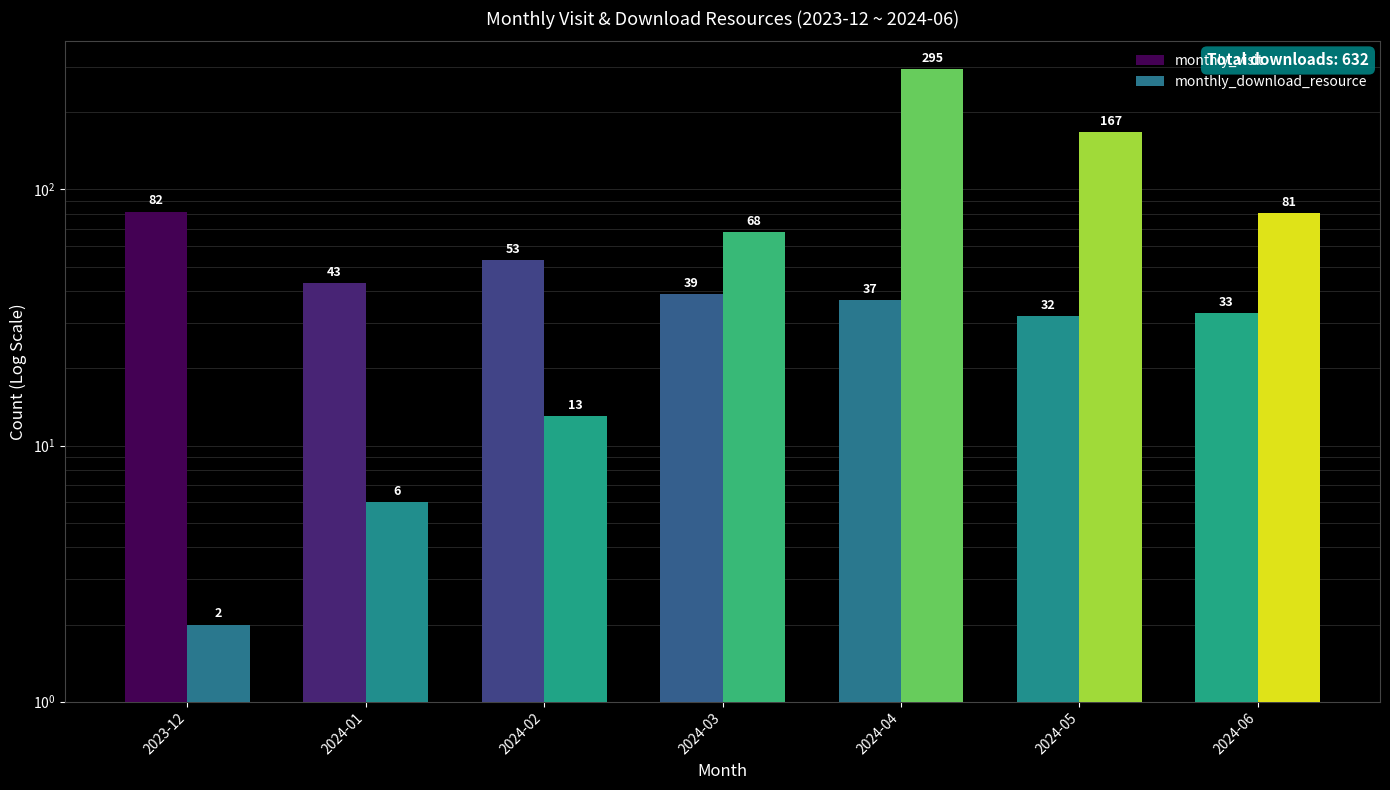

What is the value of the monthly_download_resource bar at the 1st from the left?

2